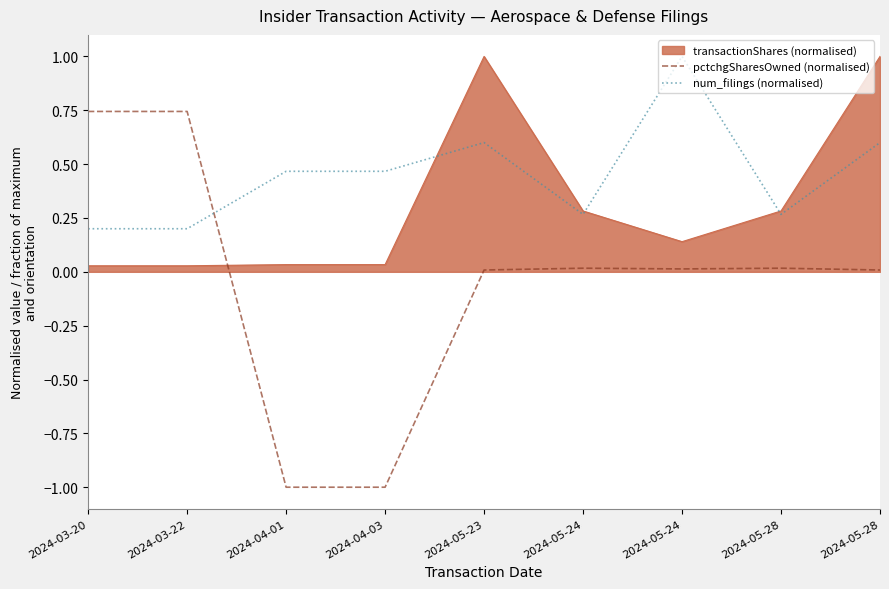

Does the chart have visible grid lines?

Yes